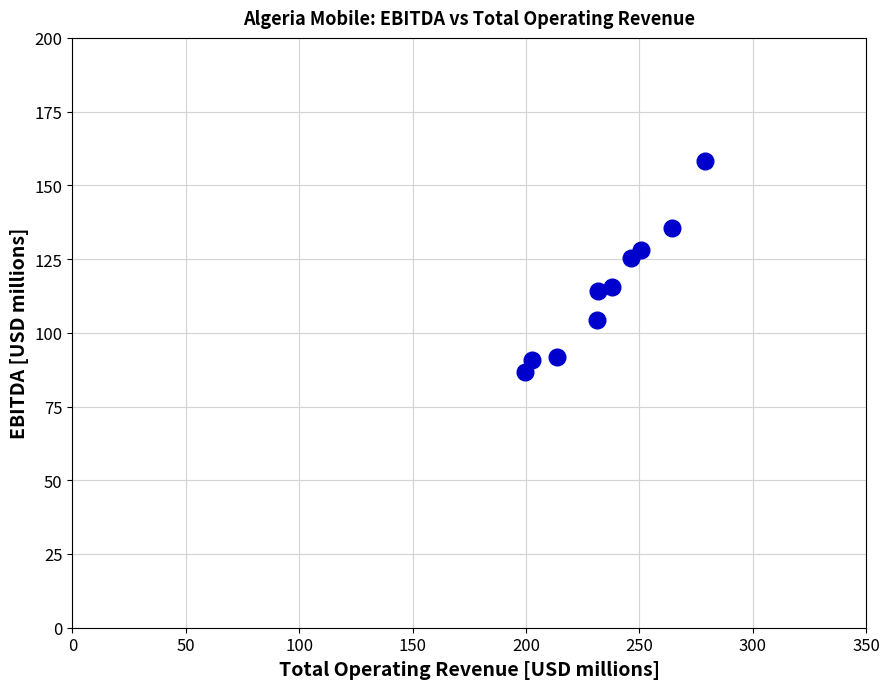

What is the range of Y values (max minus min)?

71.5